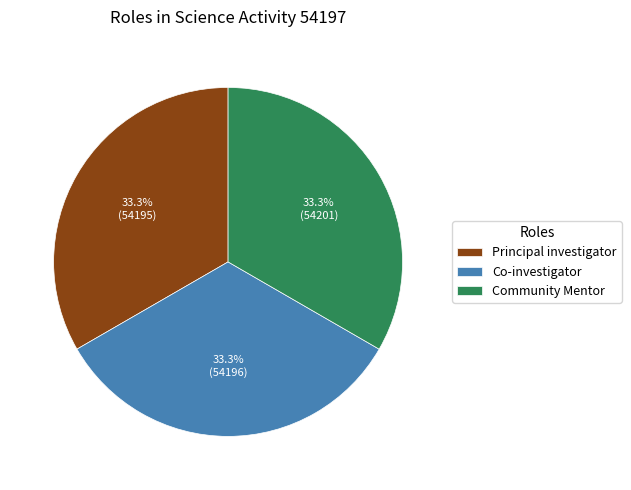

True or false: Community Mentor accounts for 33% of the total.

True